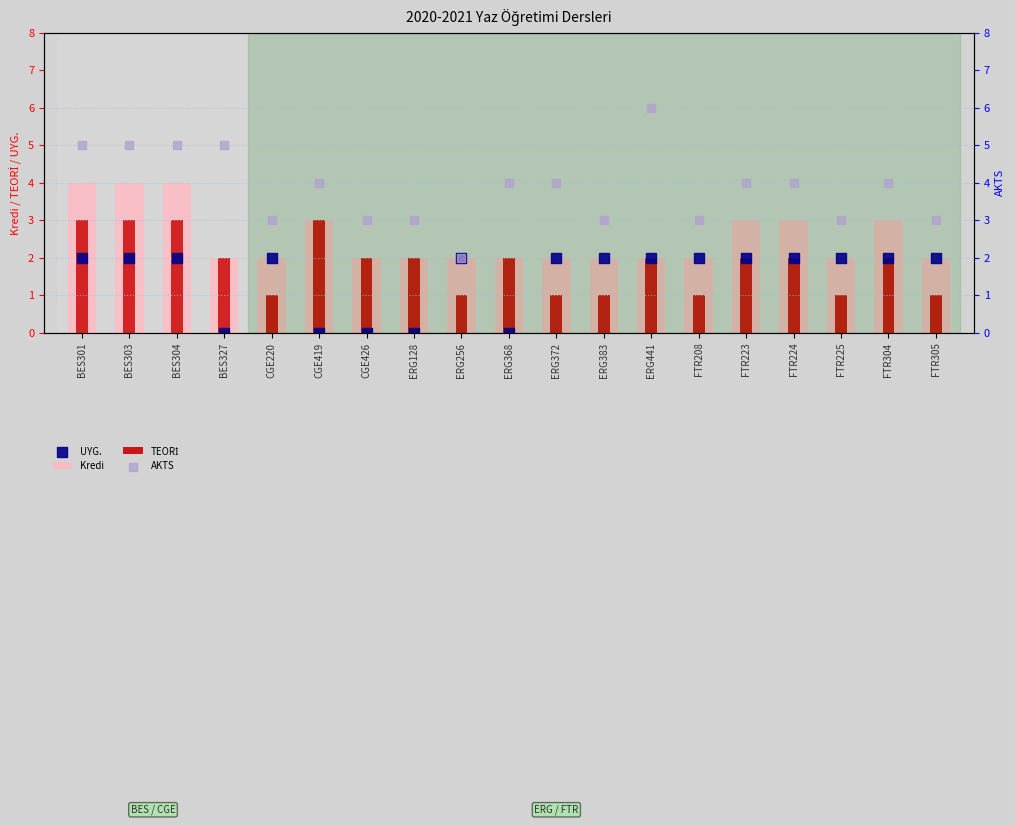

Which series reaches the minimum Y coordinate?

UYG.